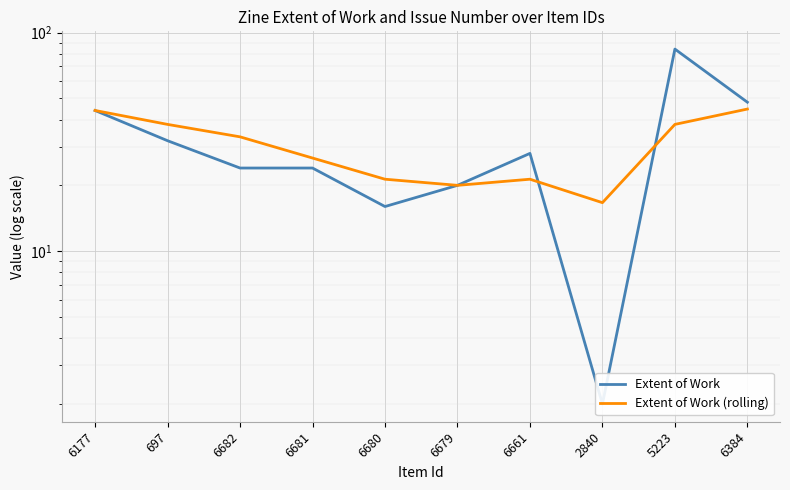

Is the value of Extent of Work at 6682 greater than the value of Extent of Work (rolling) at 6177?

No